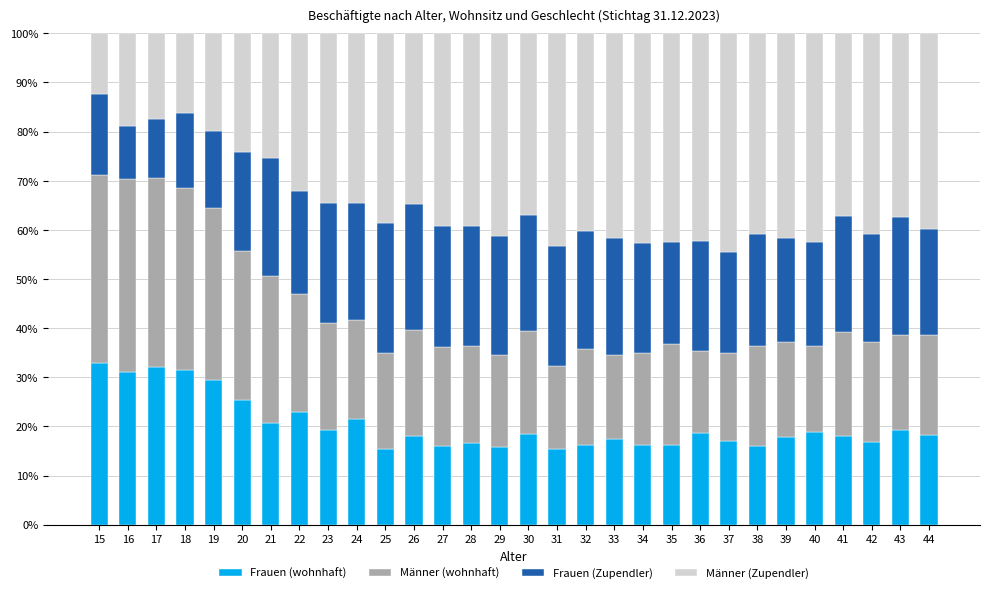

What is the total value across all series at 25?

100.0